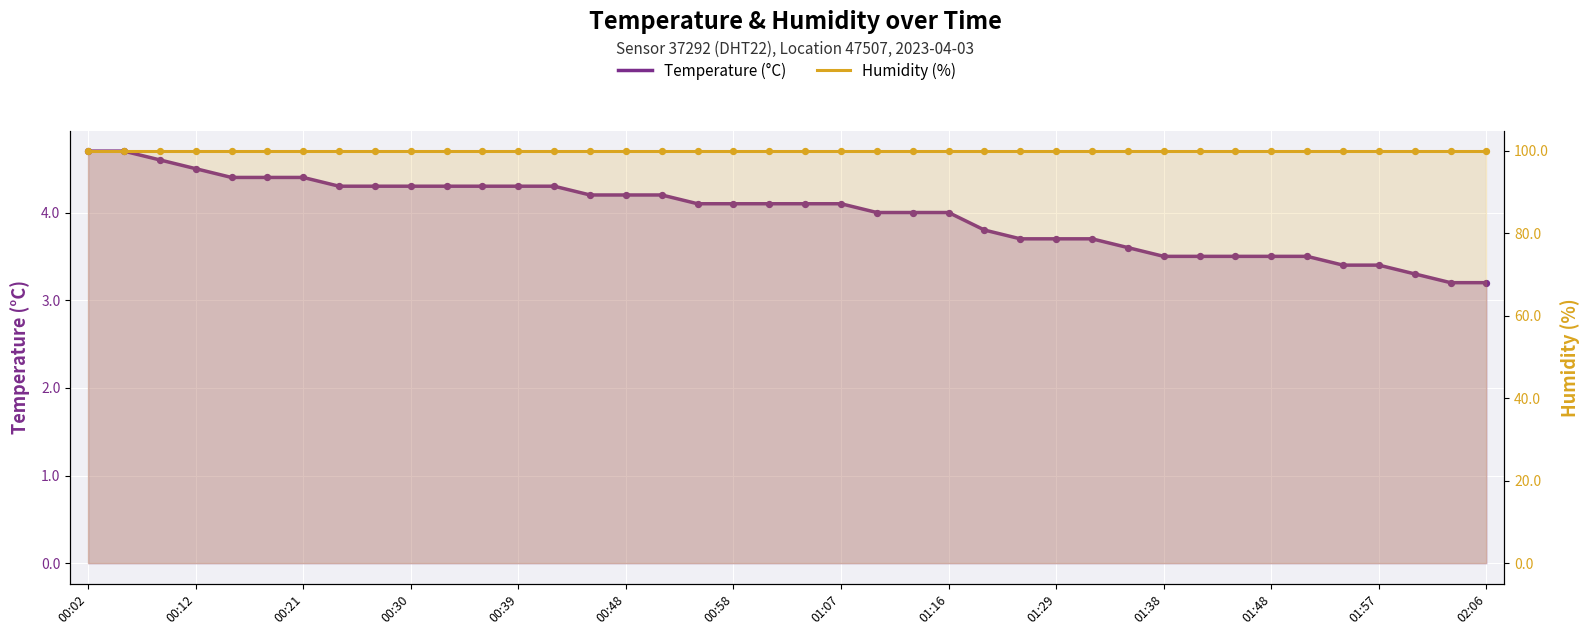

At how many categories does at least one series exceed 66?

40